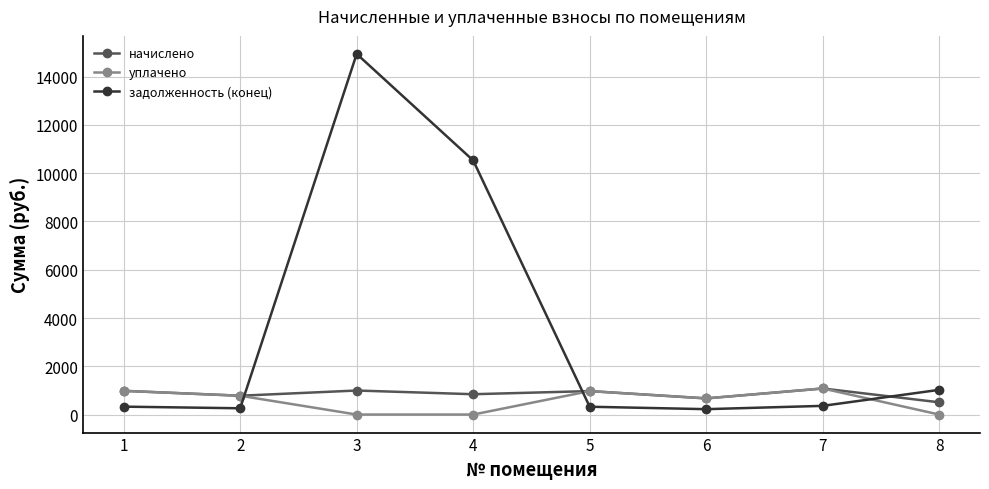

What is the maximum value for уплачено?

1080.0